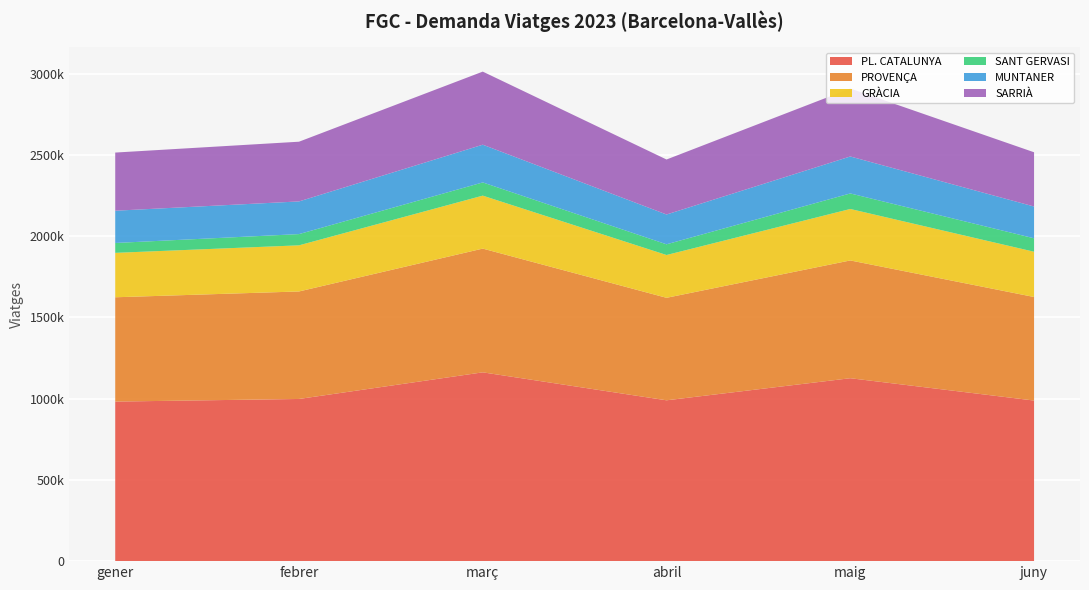

Reading right to left, what are all the values shown in this chart?

PL. CATALUNYA: juny=988437	maig=1125910	abril=989948	març=1162096	febrer=998213	gener=982044
PROVENÇA: juny=637356	maig=724879	abril=630894	març=761604	febrer=661676	gener=642066
GRÀCIA: juny=278642	maig=316830	abril=263434	març=326023	febrer=283929	gener=273407
SANT GERVASI: juny=82736	maig=95600	abril=65843	març=81243	febrer=69164	gener=60766
MUNTANER: juny=195558	maig=227476	abril=183444	març=232225	febrer=201029	gener=198533
SARRIÀ: juny=333895	maig=418416	abril=338533	març=449886	febrer=367599	gener=357989